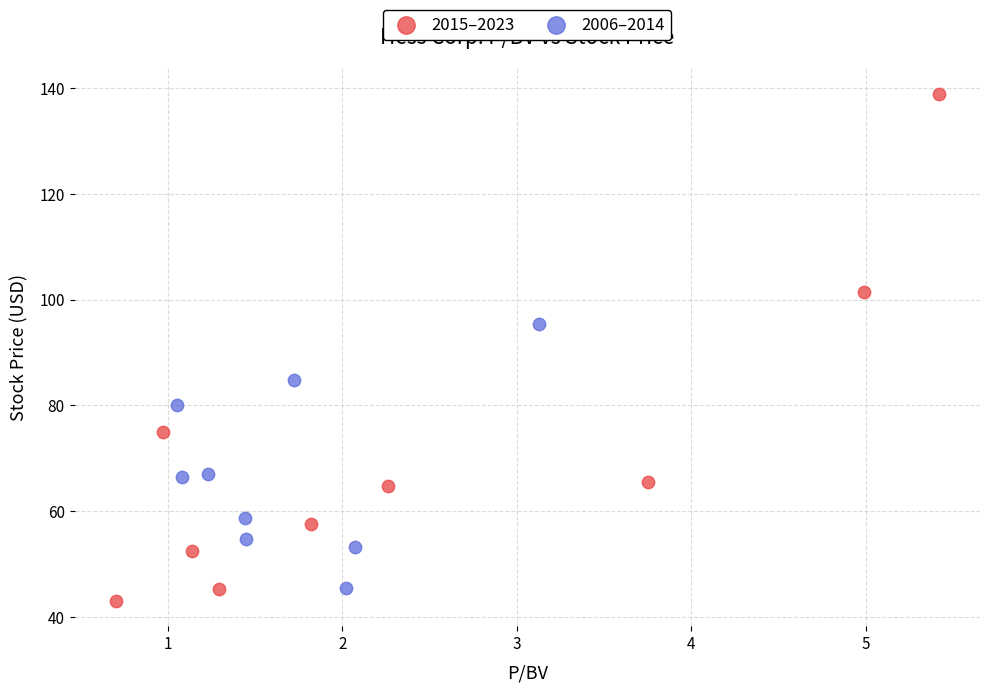

Which series has the widest spread of Y values?

2015–2023